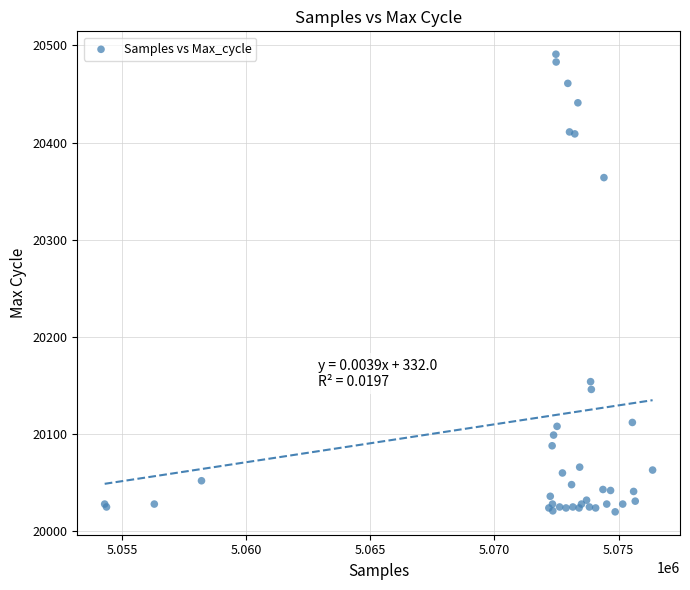

What Y value in the scatter plot is closest to 20255?

20154